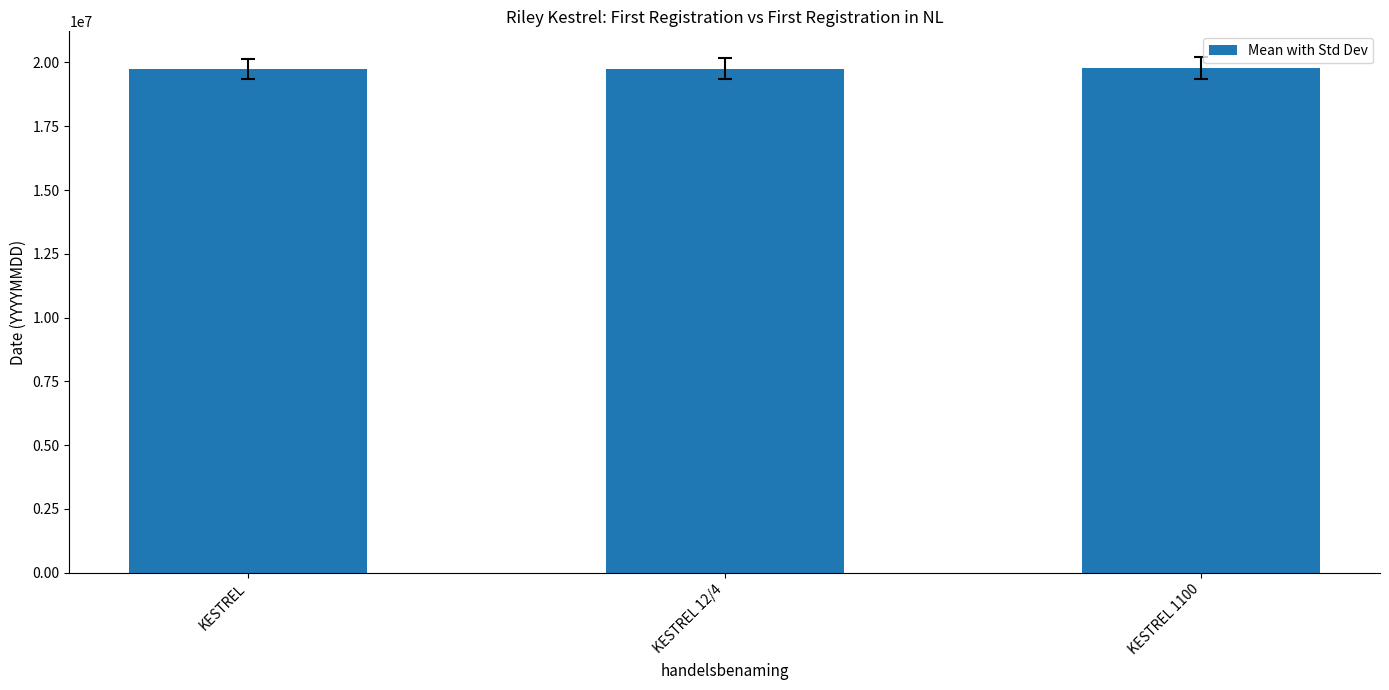

At which label does the data first exceed 19760320?

KESTREL 12/4